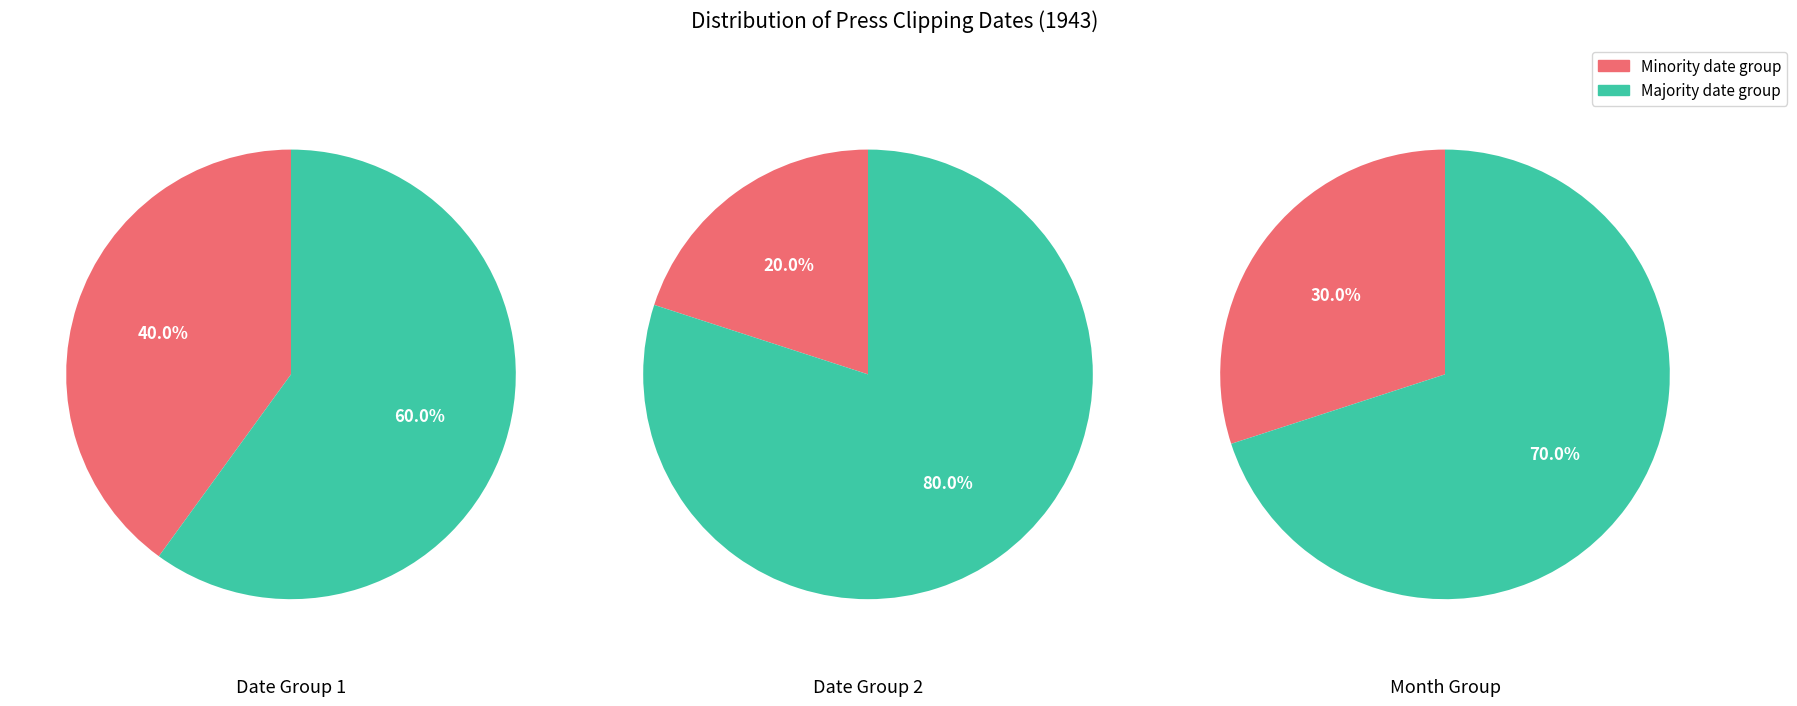

Does 2 represent more than half of the total?

No